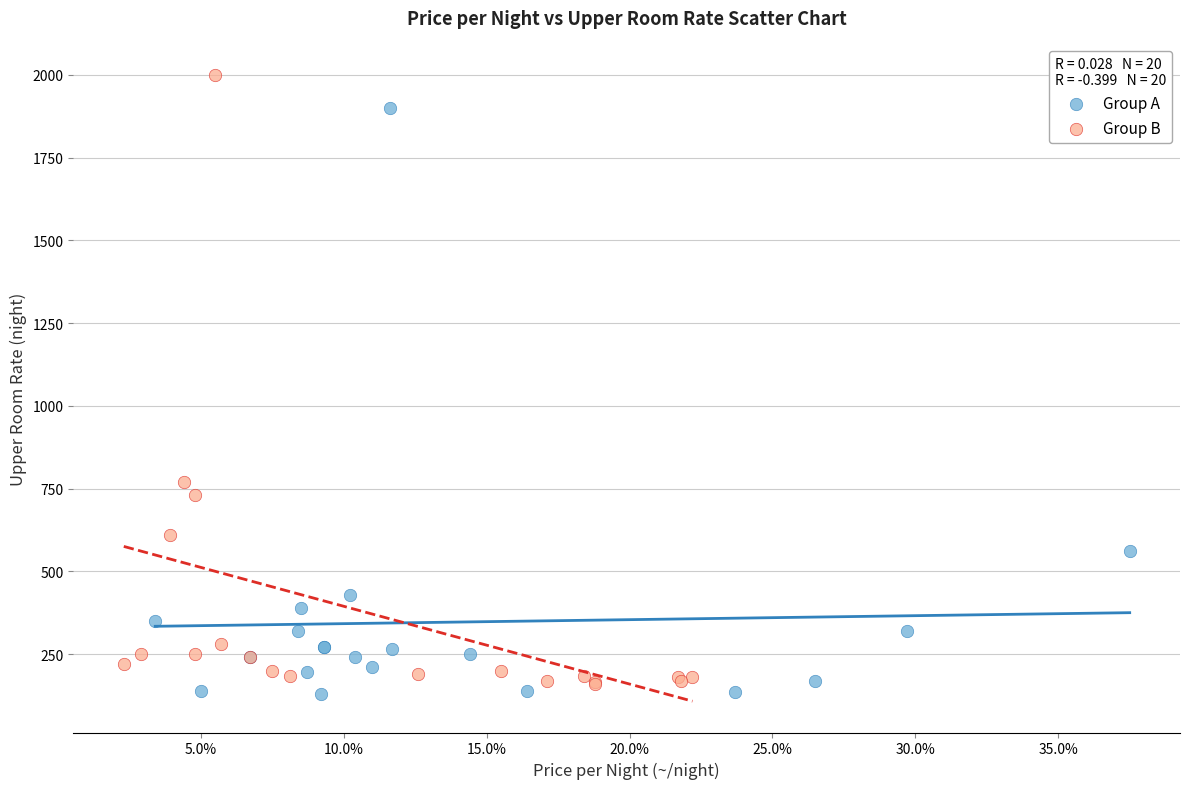

Which series has the widest spread of Y values?

Group B